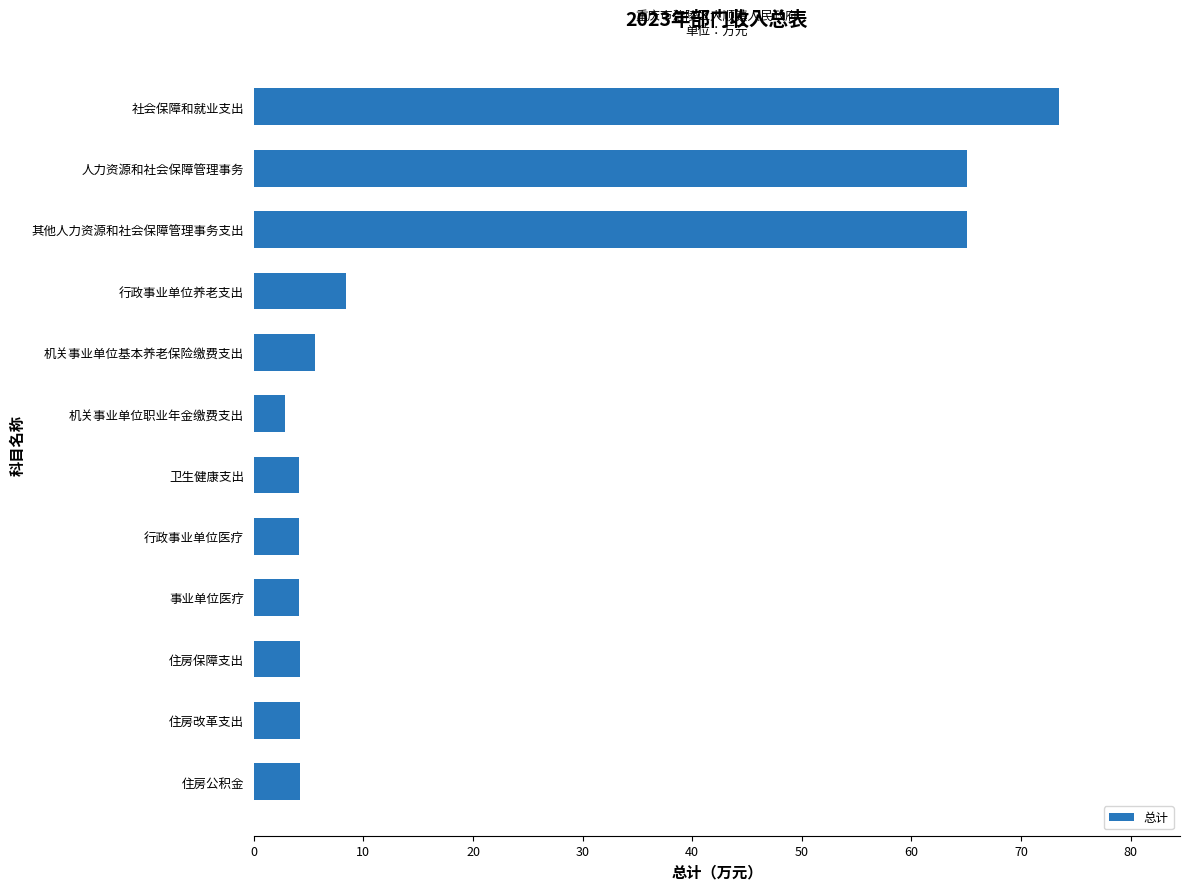

What is the average value?

20.5